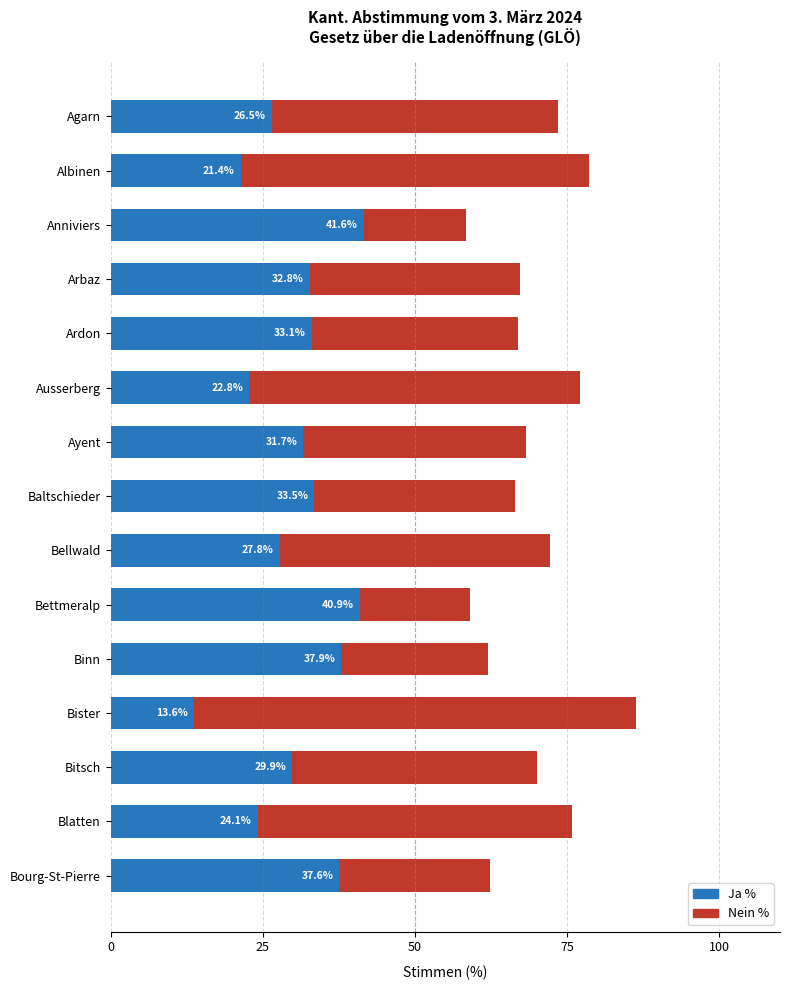

What is the sum of all Ja % values?

455.3